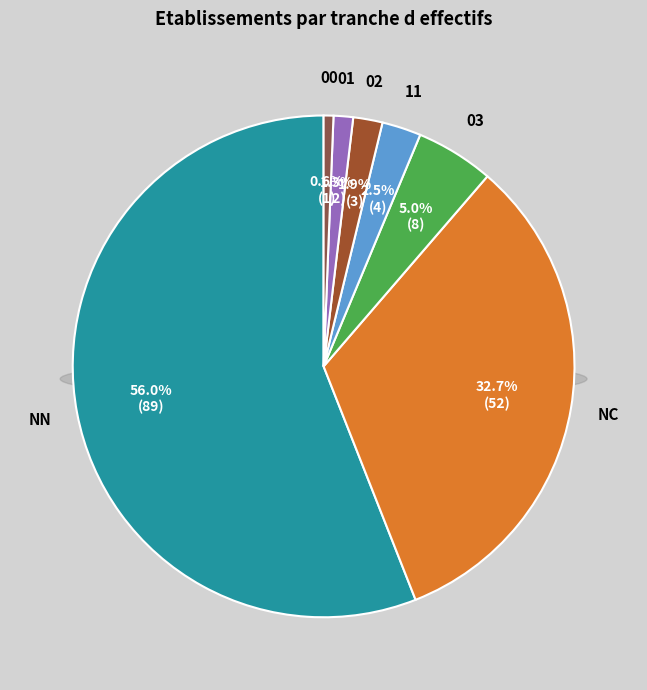

Is it true that 00 is 13% of the pie?

False